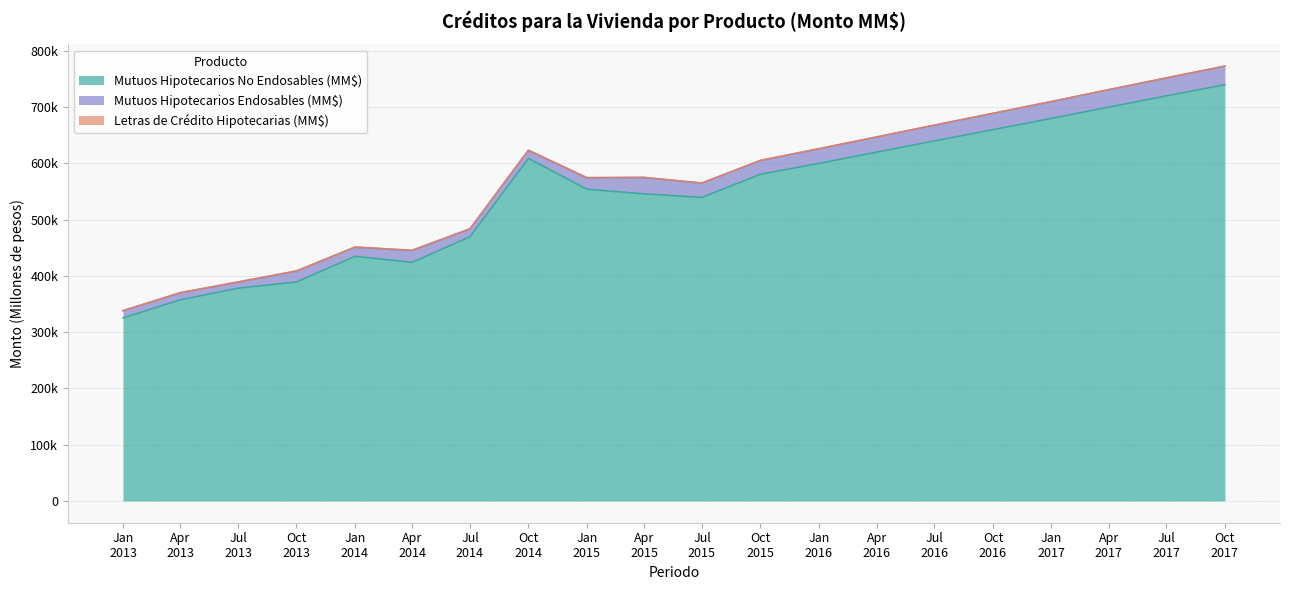

What is the difference between the maximum and minimum values in the Mutuos Hipotecarios Endosables (MM$) series?

22385.9